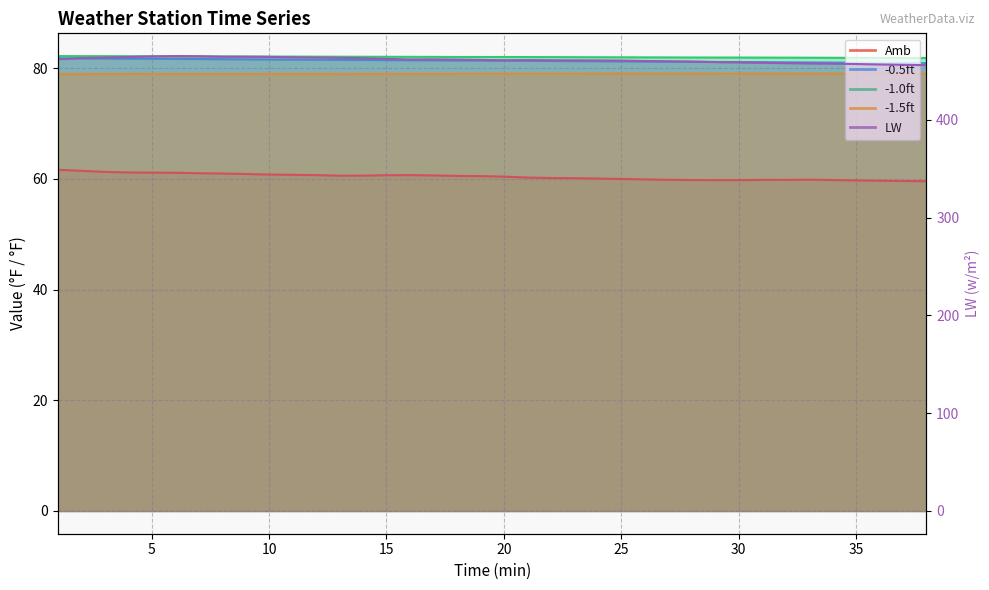

What value does the LW series have at 19?

461.3